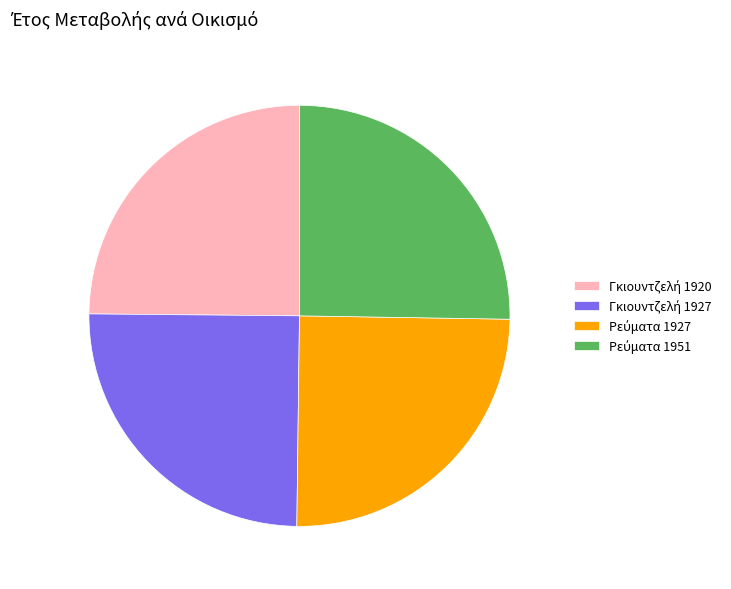

Is there any slice that represents more than half of the pie?

No